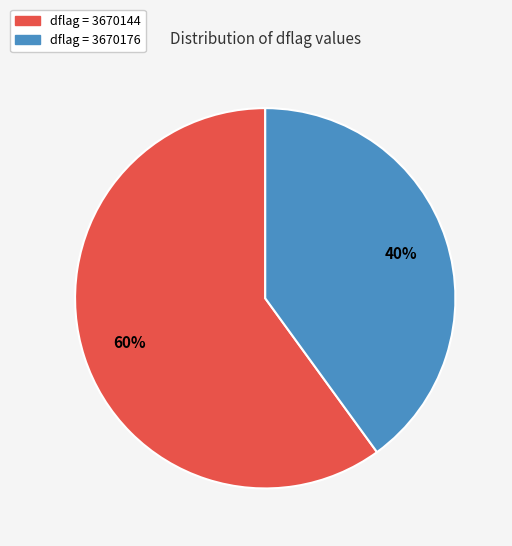

Does any single category account for the majority?

Yes